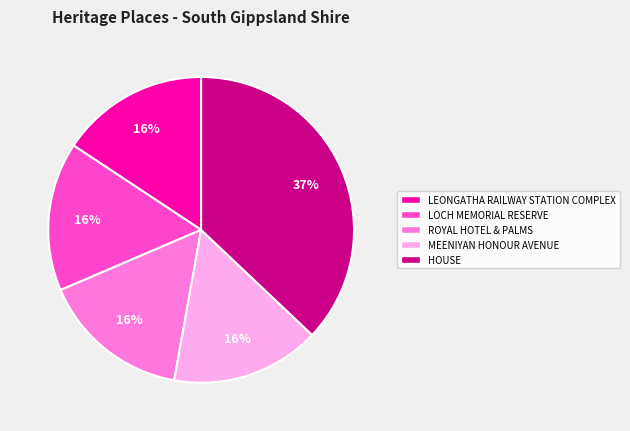

Is the sum of HOUSE and LOCH MEMORIAL RESERVE greater than half?

Yes